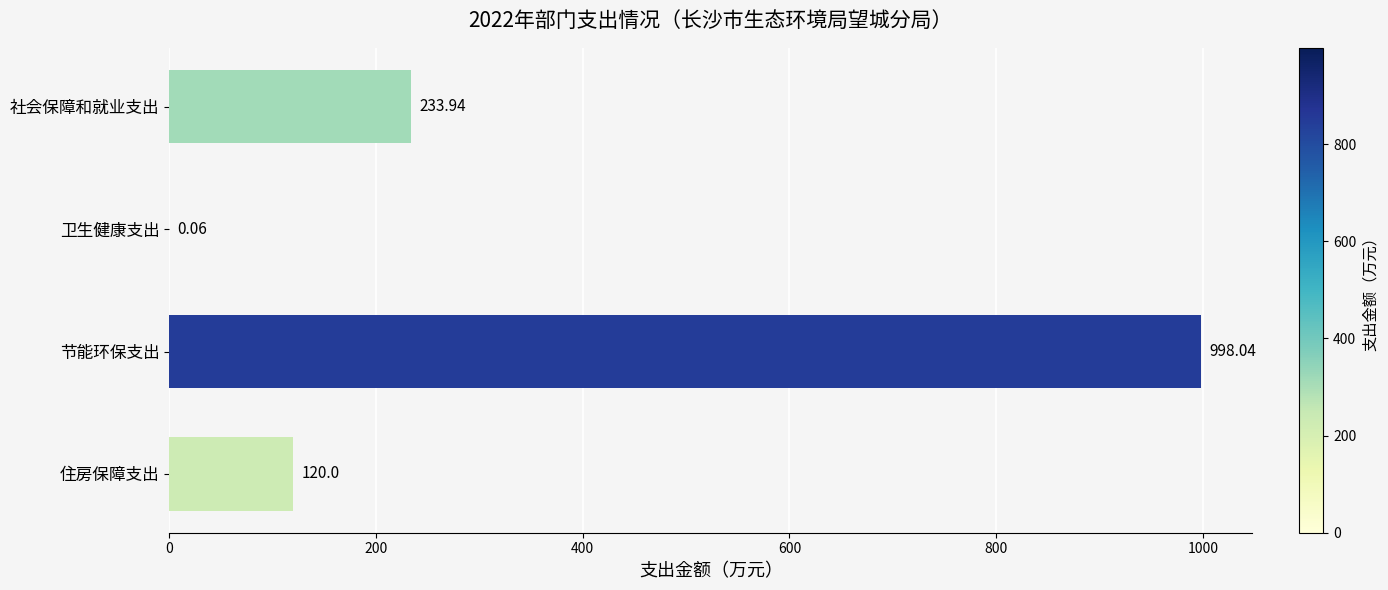

Are the bars horizontal?

Yes